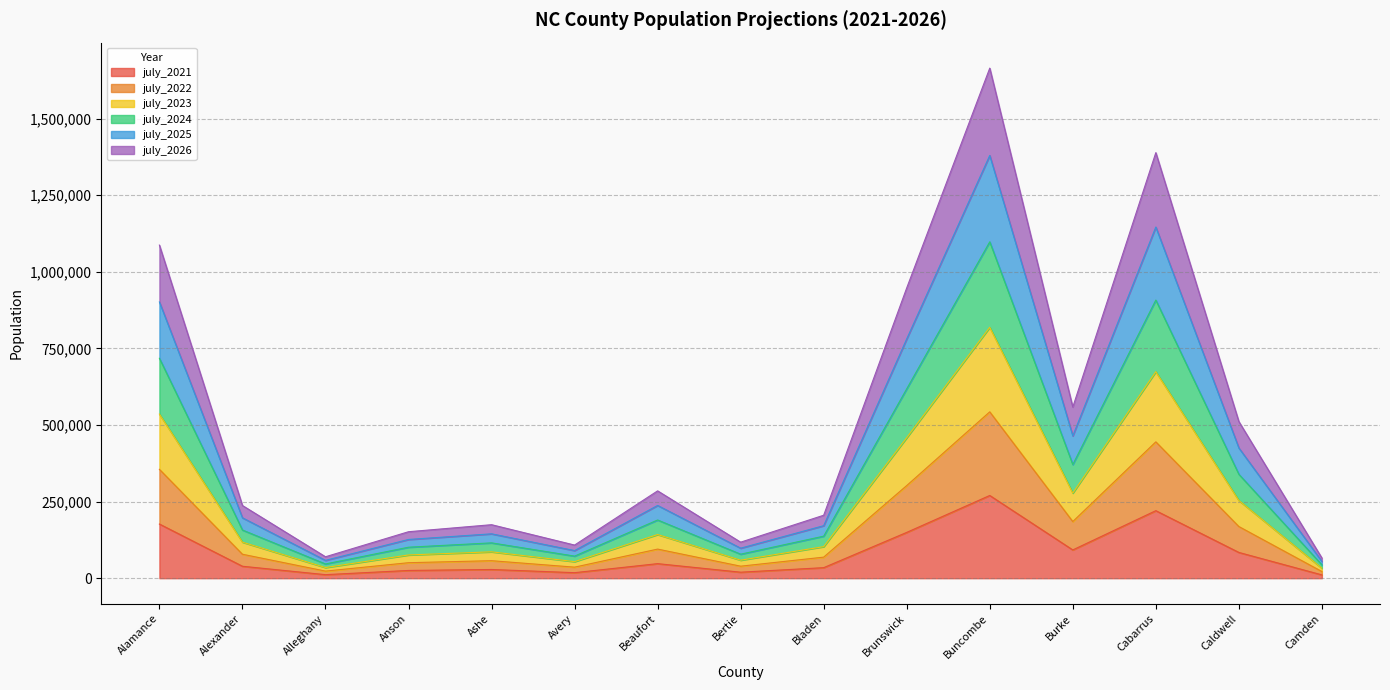

At which label does july_2021 reach its peak?

Buncombe